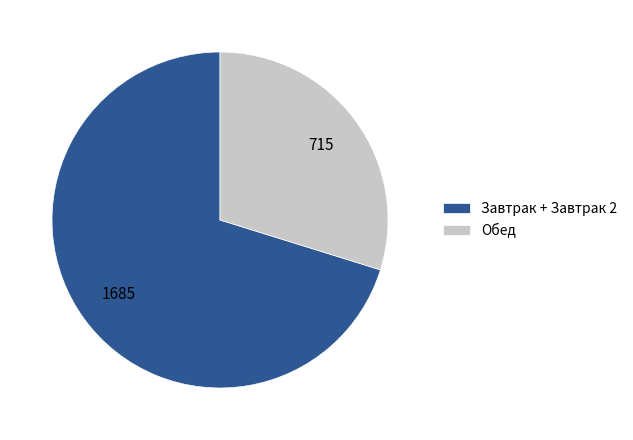

Do Обед and Завтрак + Завтрак 2 together represent more than half of the pie?

Yes